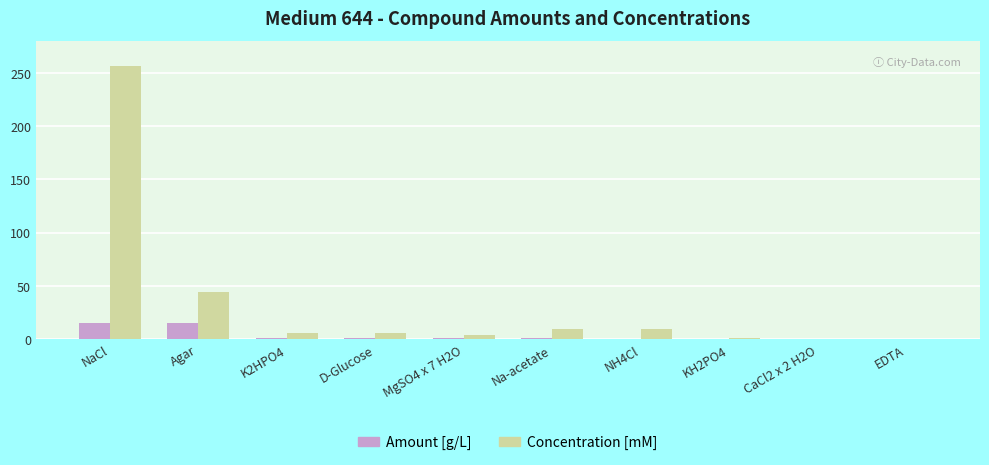

Where does the Concentration [mM] series first go above 5?

NaCl